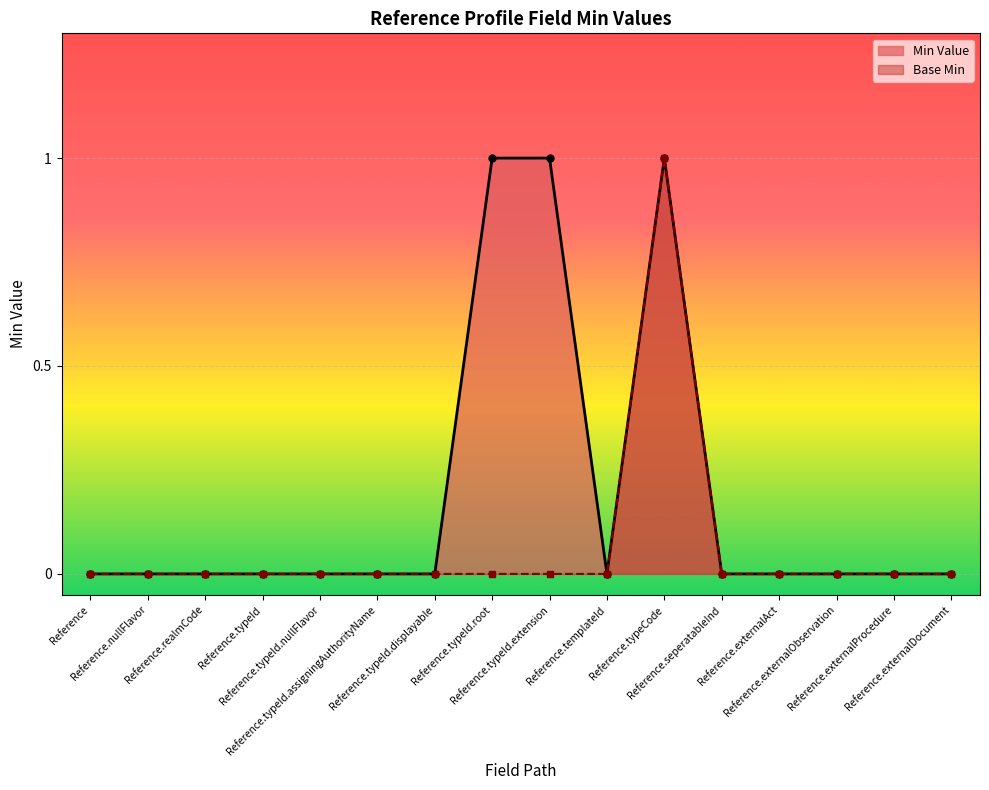

True or false: Min Value and Base Min intersect in this chart.

False